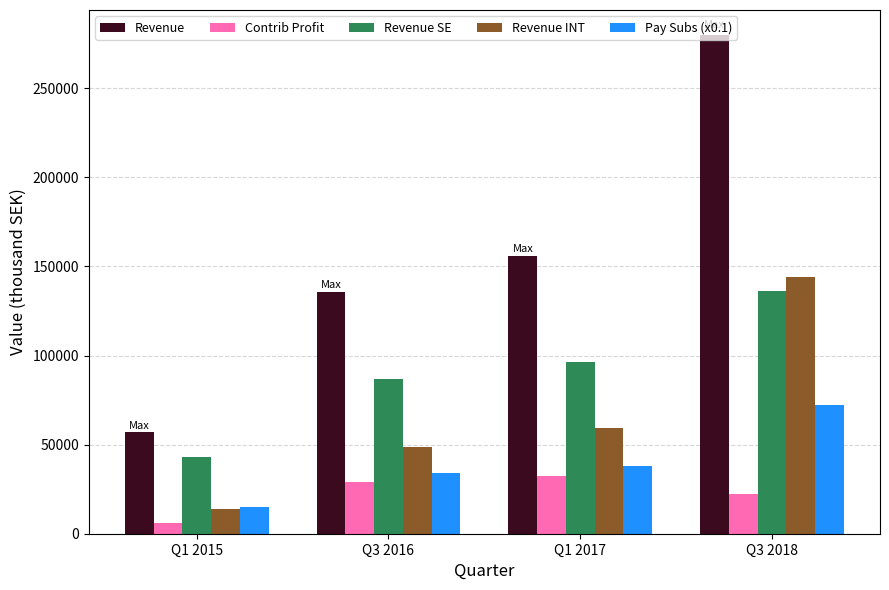

Is it true that Pay Subs (x0.1) equals 72090 at Q3 2018?

True